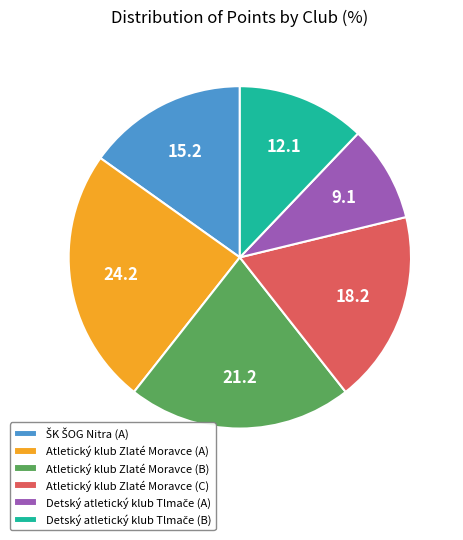

Does any single category account for the majority?

No